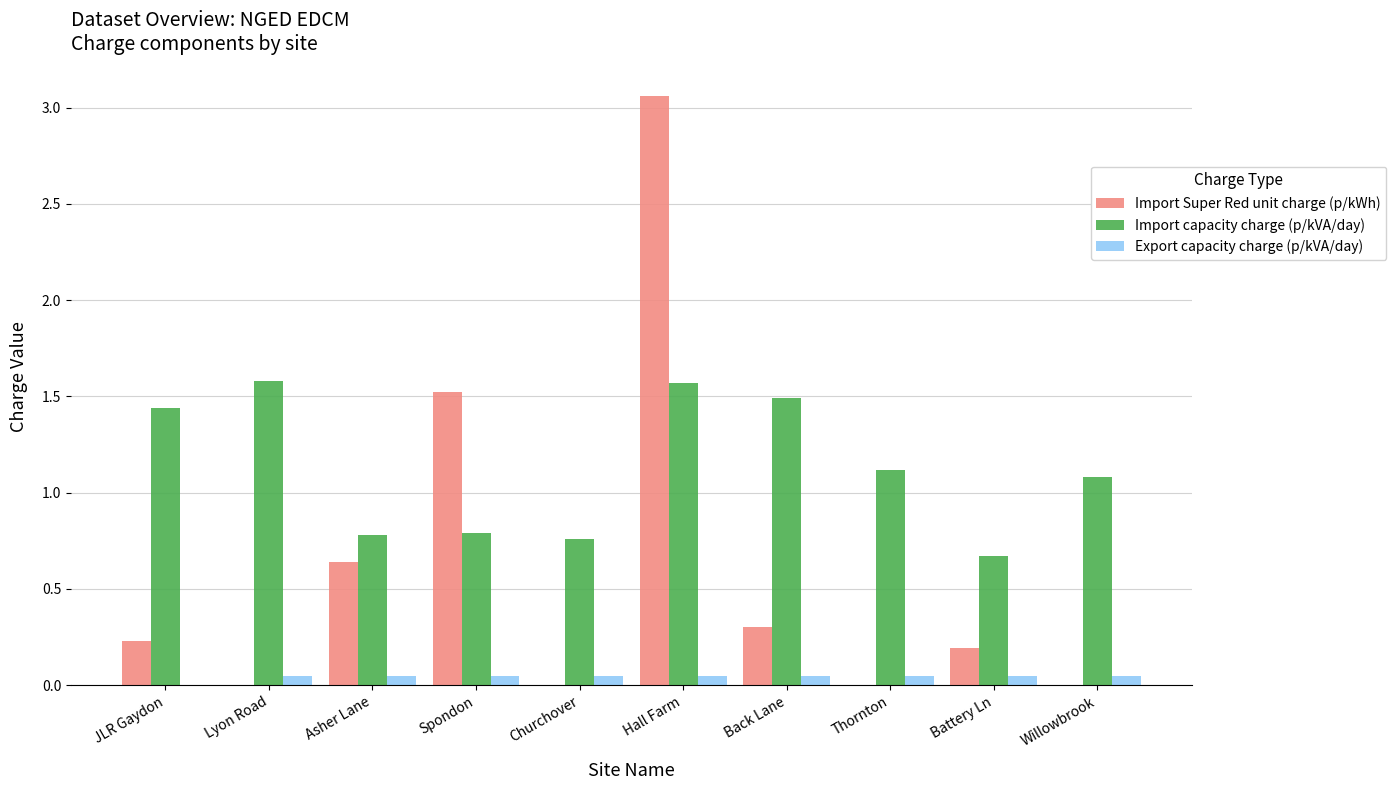

Which series has the widest spread of values?

Import Super Red unit charge (p/kWh)